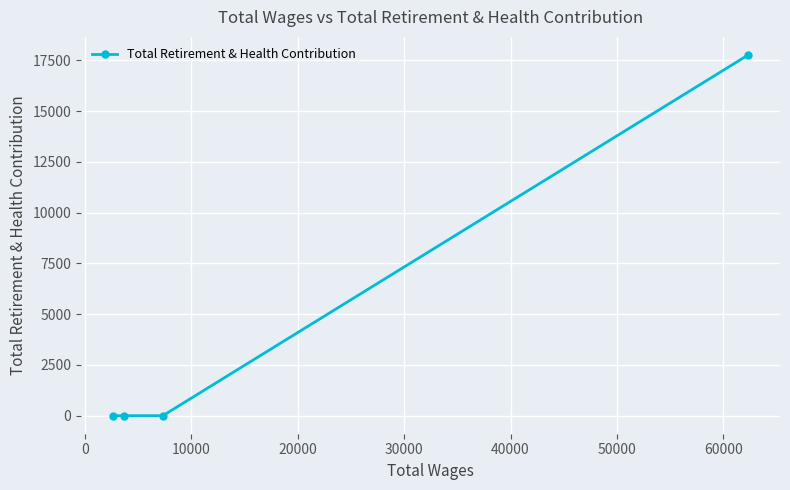

What is the difference between the maximum and minimum values?

17761